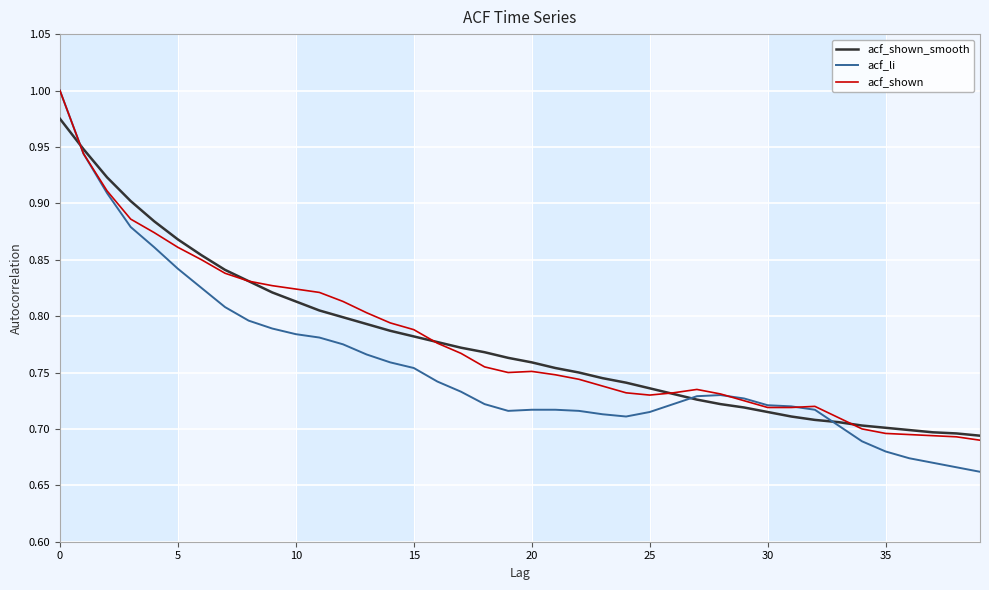

Which series has the largest range (max minus min)?

acf_li